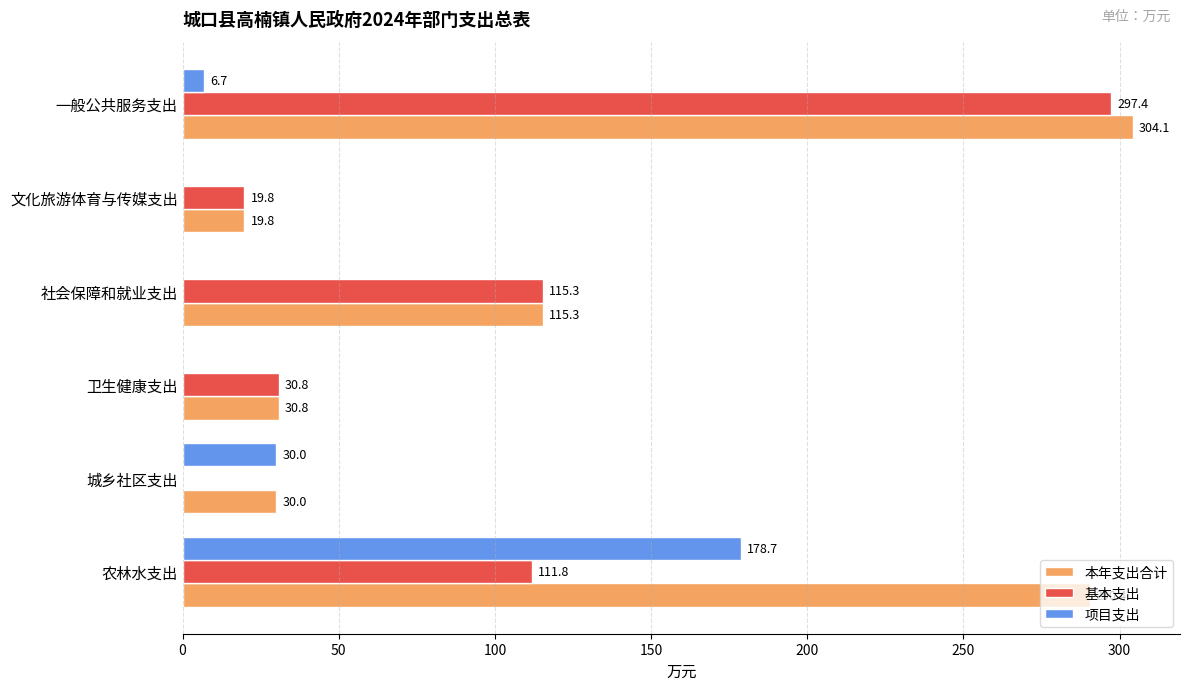

How many categories are shown in the chart?

6